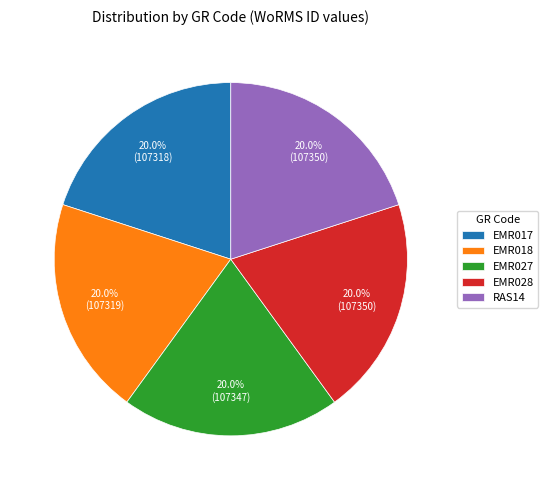

Is there a majority slice in this chart?

No